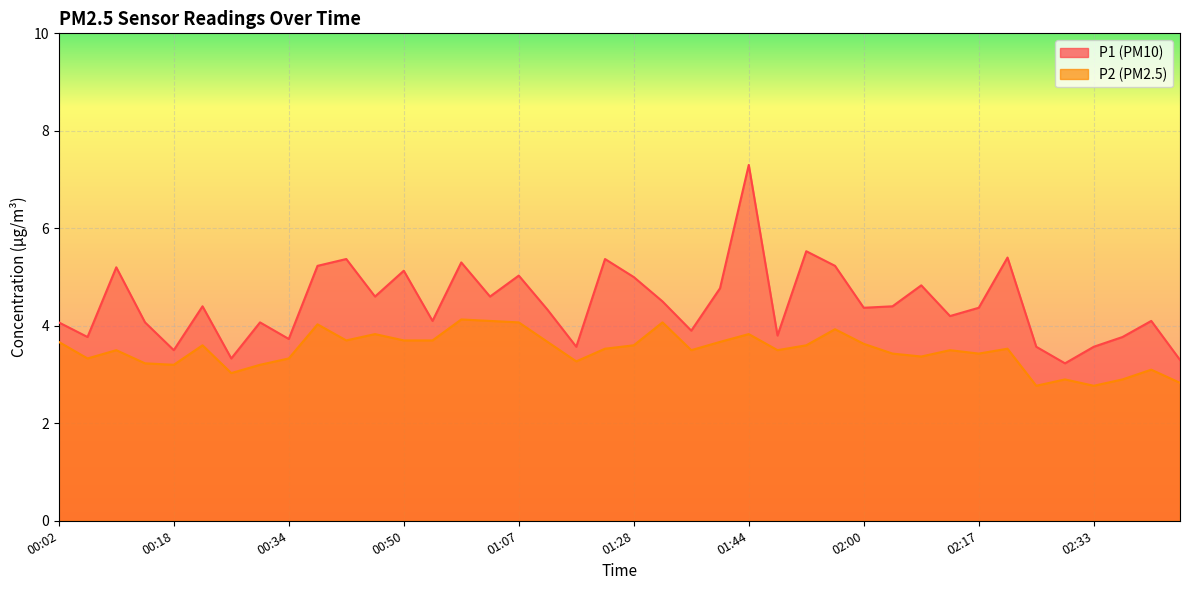

Reading left to right, transcribe all the data shown in this chart.

P1: 4.1	3.8	5.2	4.1	3.5	4.4	3.3	4.1	3.7	5.2	5.4	4.6	5.1	4.1	5.3	4.6	5.0	4.3	3.6	5.4	5.0	4.5	3.9	4.8	7.3	3.8	5.5	5.2	4.4	4.4	4.8	4.2	4.4	5.4	3.6	3.2	3.6	3.8	4.1	3.3
P2: 3.7	3.3	3.5	3.2	3.2	3.6	3.0	3.2	3.3	4.0	3.7	3.8	3.7	3.7	4.1	4.1	4.1	3.7	3.3	3.5	3.6	4.1	3.5	3.7	3.8	3.5	3.6	3.9	3.6	3.4	3.4	3.5	3.4	3.5	2.8	2.9	2.8	2.9	3.1	2.8